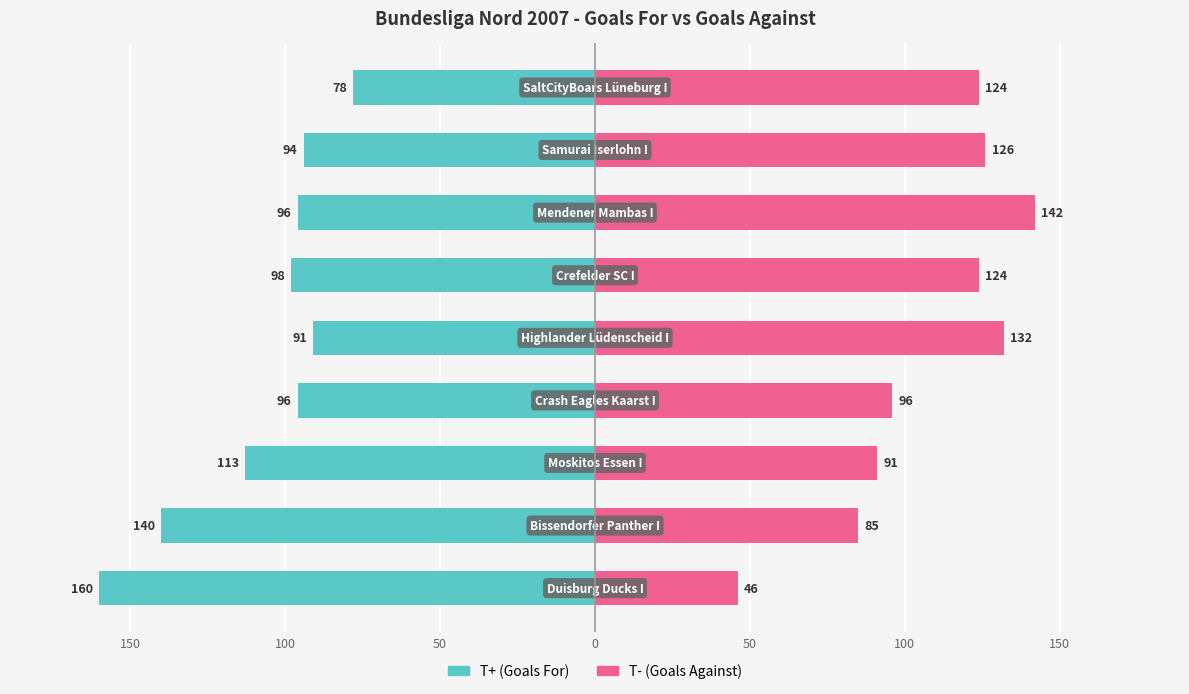

How many groups of bars are there?

9